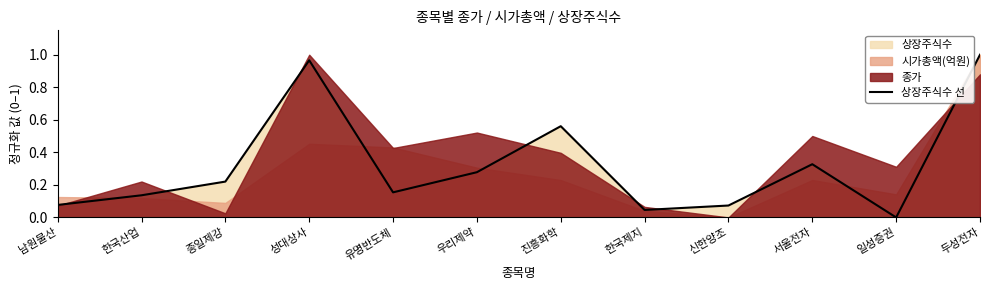

How many values are above zero?

11